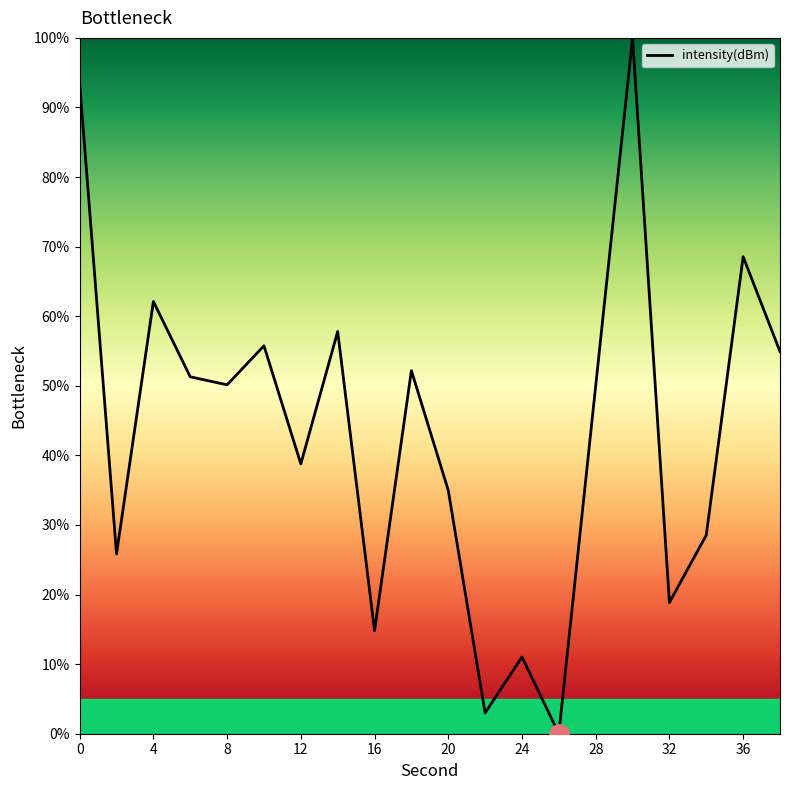

True or false: the data has more than 2 interior local peaks.

True